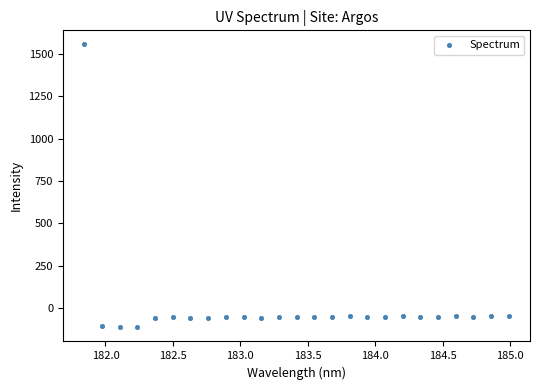

What is the range of X values (max minus min)?

3.1